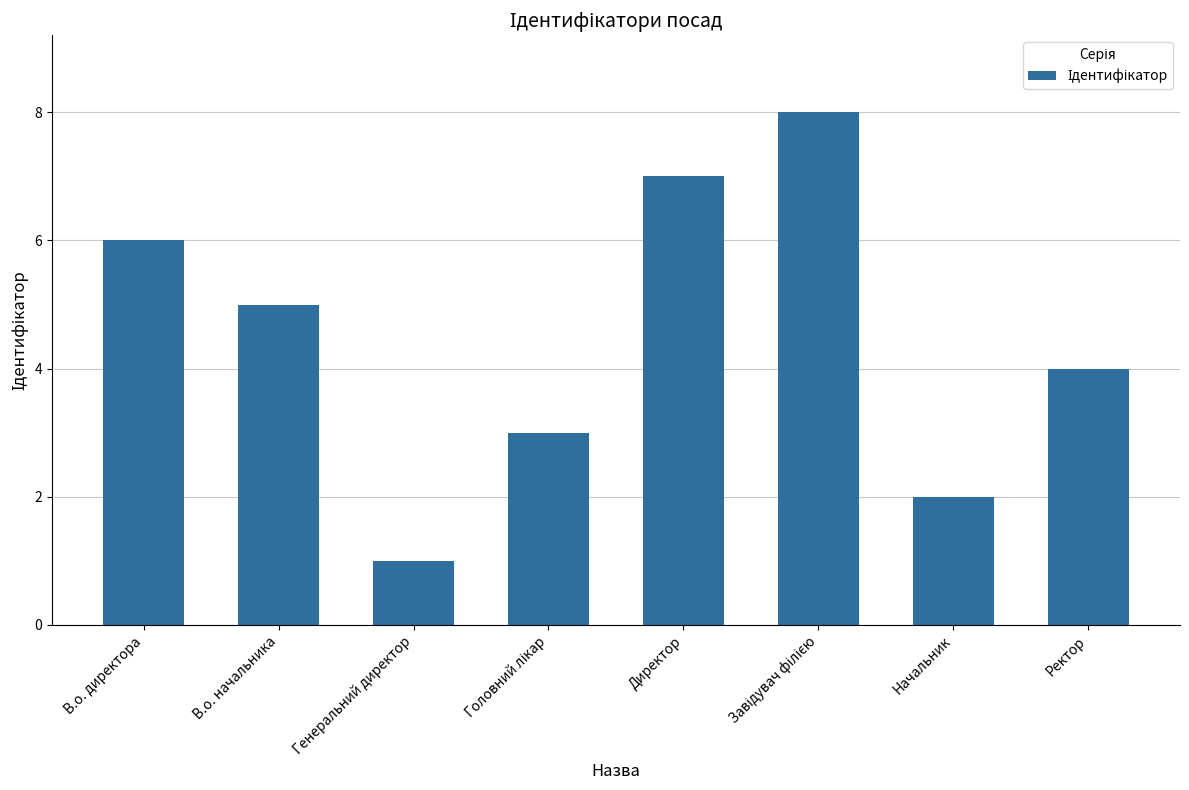

The value at В.о. директора is 6. True or false?

True